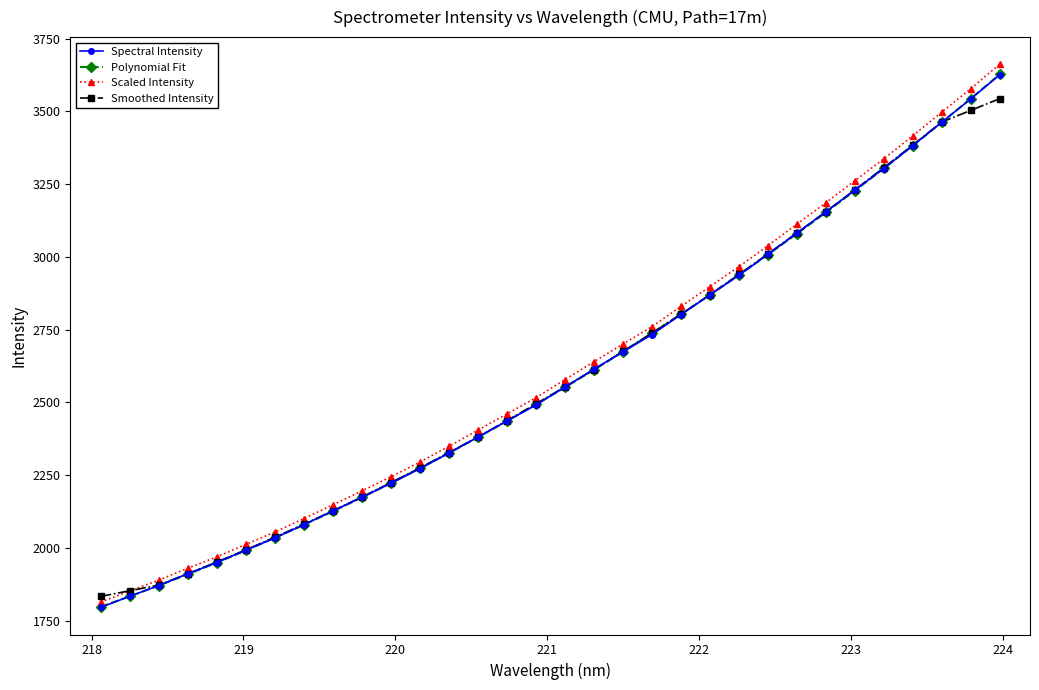

What is the value of the Scaled Intensity point at the 16th from the left?

2515.9